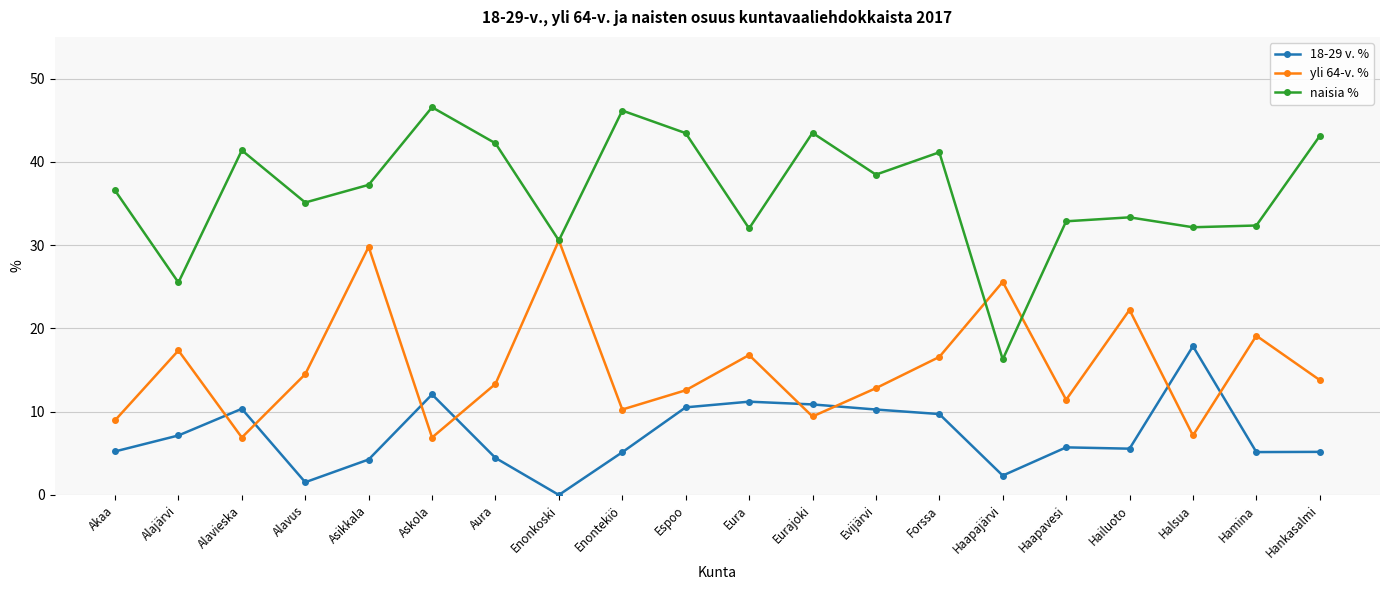

What is the label of the 10th point from the right?

Eura